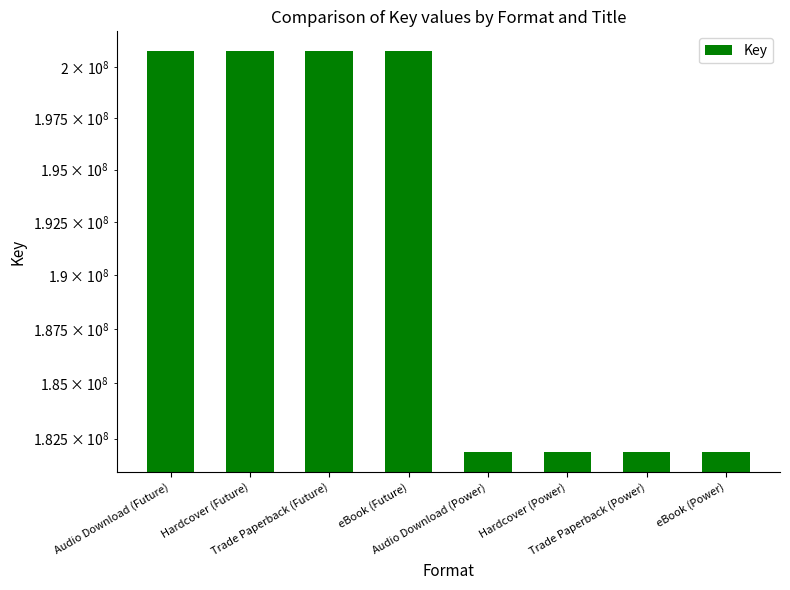

What is the label of the 8th bar from the left?

eBook (Power)